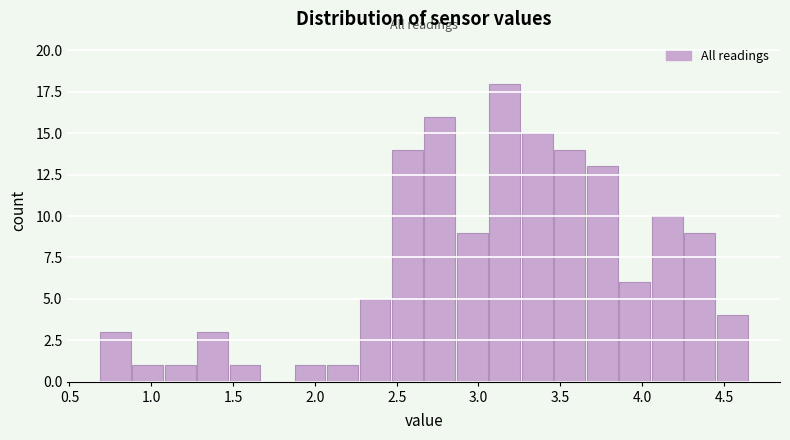

Read against the x-axis, roughly where is the centre of the tallest bar?

3.15